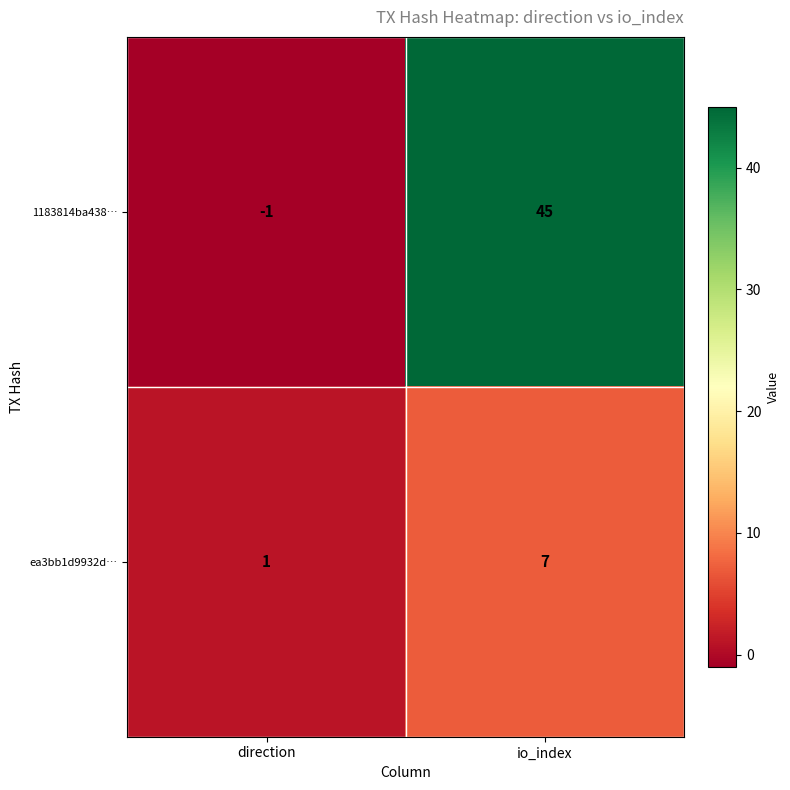

Reading left to right, what are all the values shown in this chart?

1183814ba438…: -1	45
ea3bb1d9932d…: 1	7